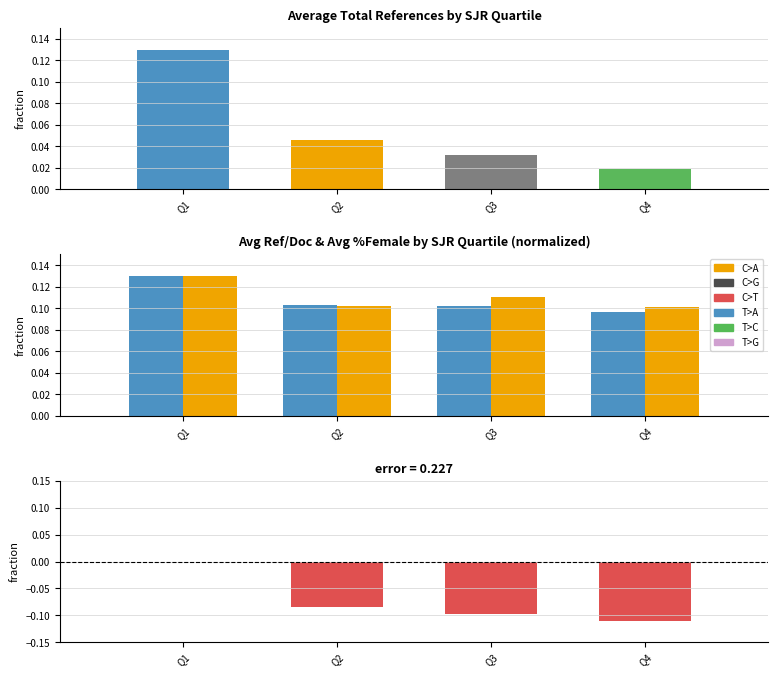

Which series has the largest range (max minus min)?

Diff from Q1